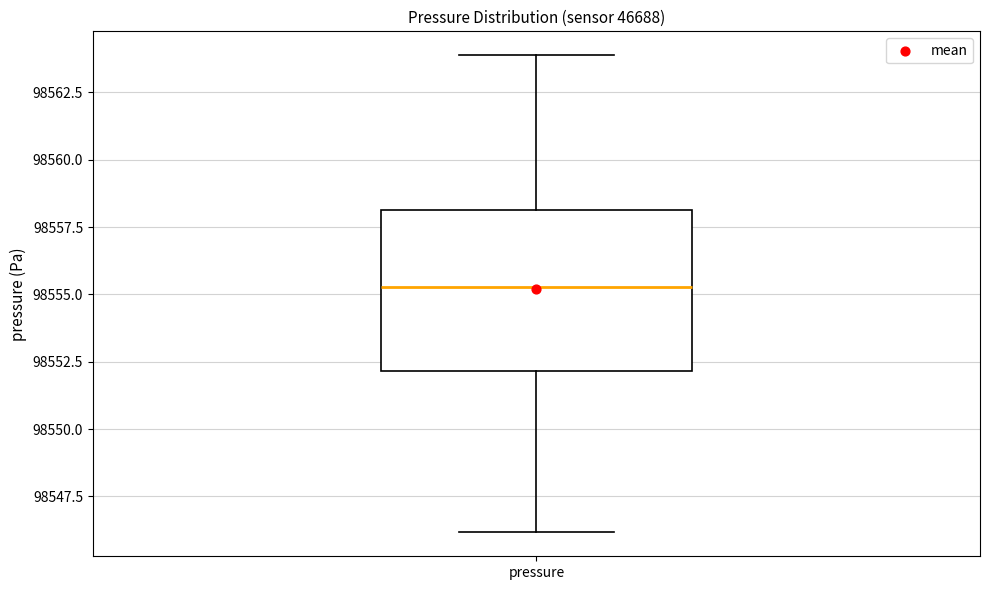

Read this box plot against the y-axis: the position of the median line, the range covered by the box, and the ends of both whiskers. The values are not printed on the chart, so give them approximately, as read against the axis.

median 98555.5, box 98552.0 to 98558.0, whiskers 98546.0 to 98564.0